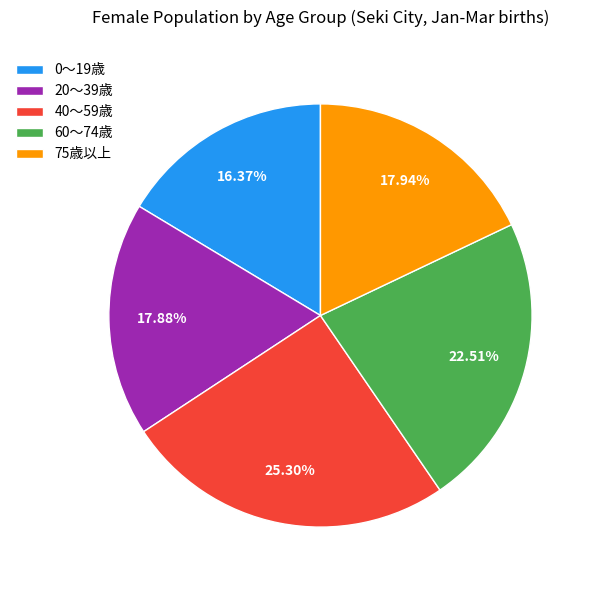

Which category has the smallest portion of the pie?

0～19歳